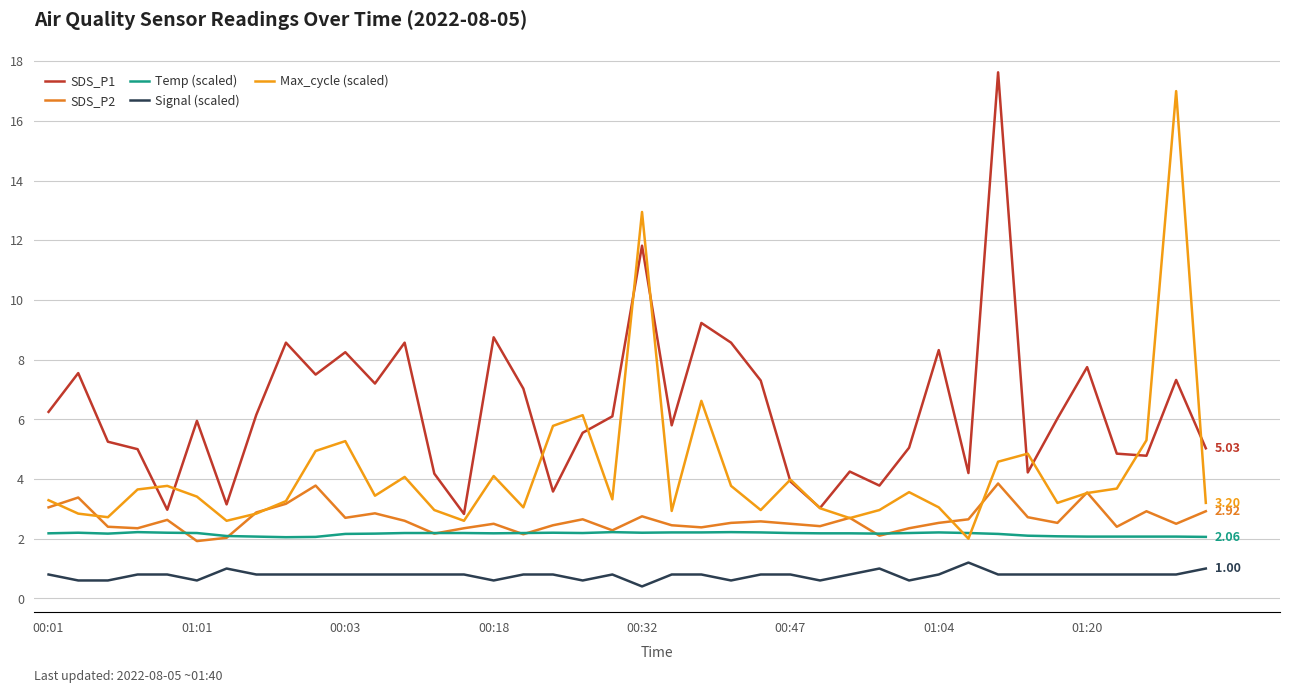

Which series has the widest spread of values?

Max_cycle (scaled)